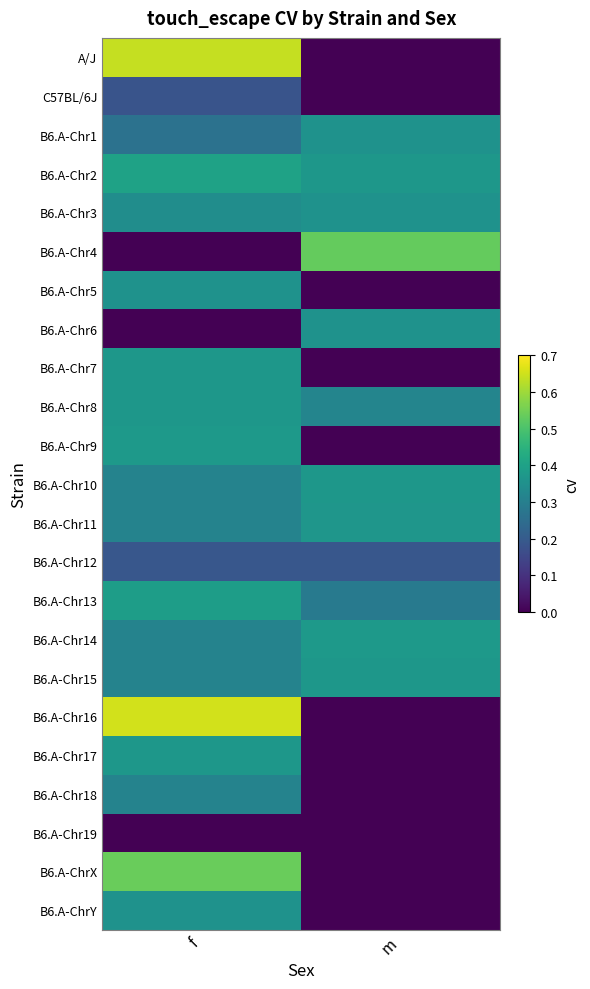

At how many categories does at least one series exceed 0?

2